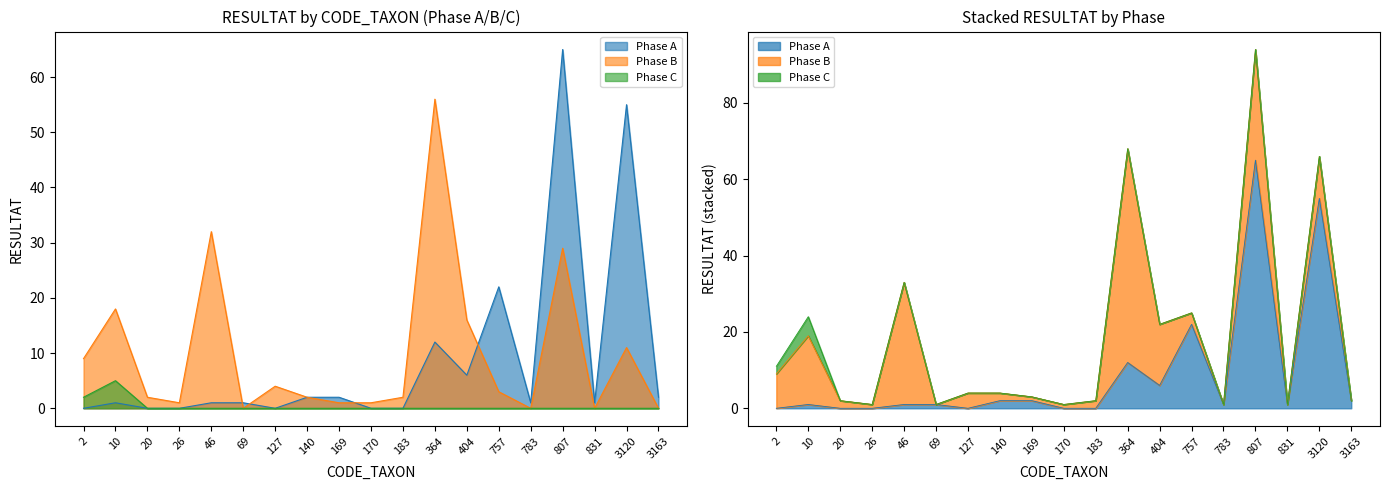

The value of Phase B at 3120 is 11. True or false?

True